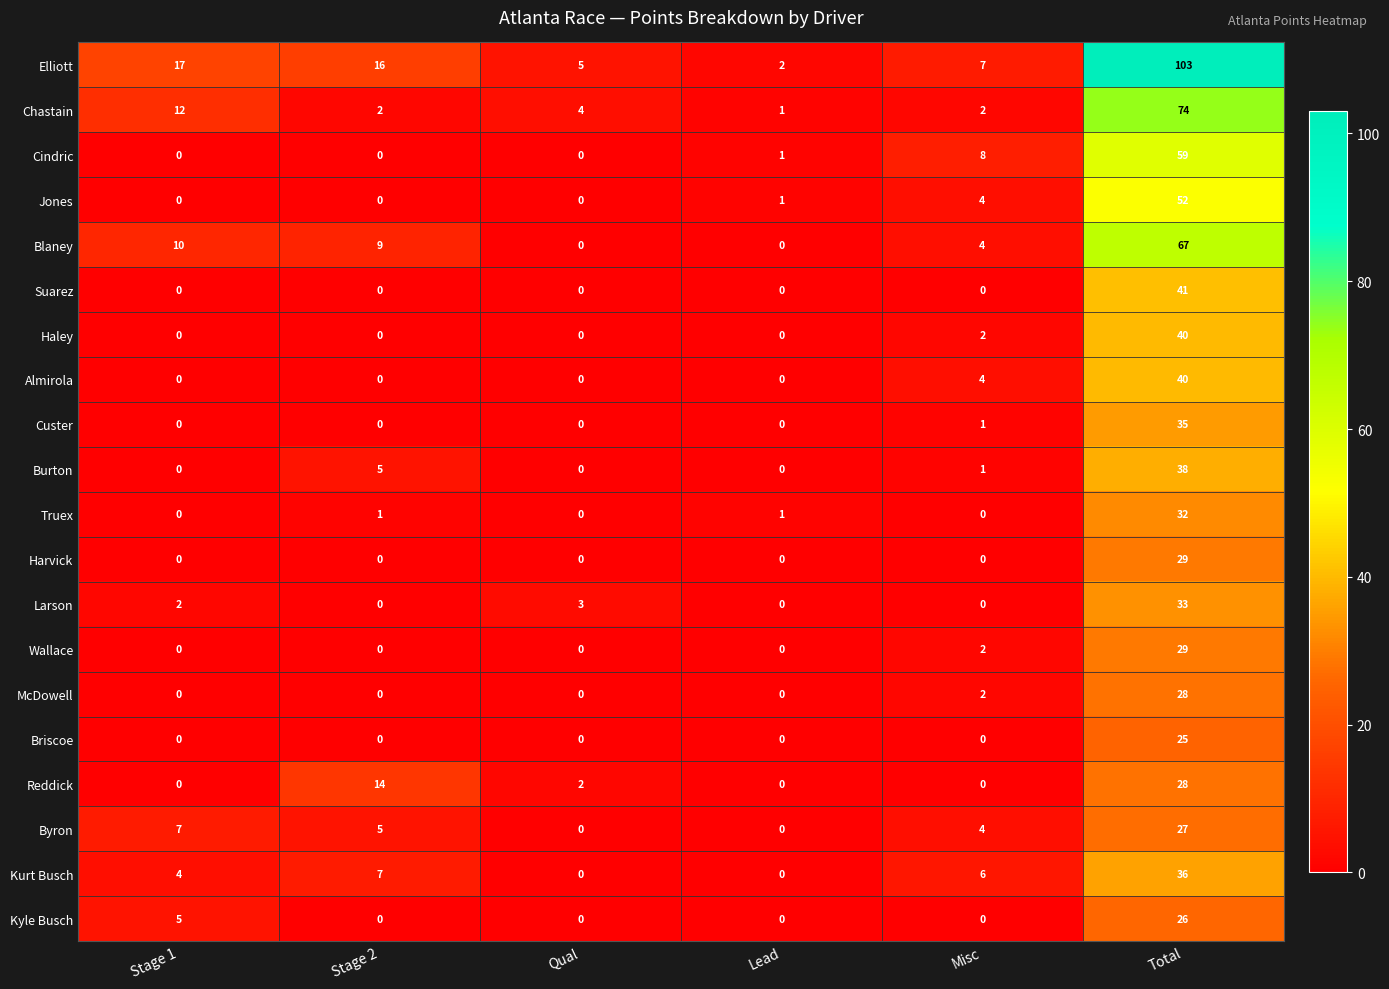

Count the number of categories in the chart.

6